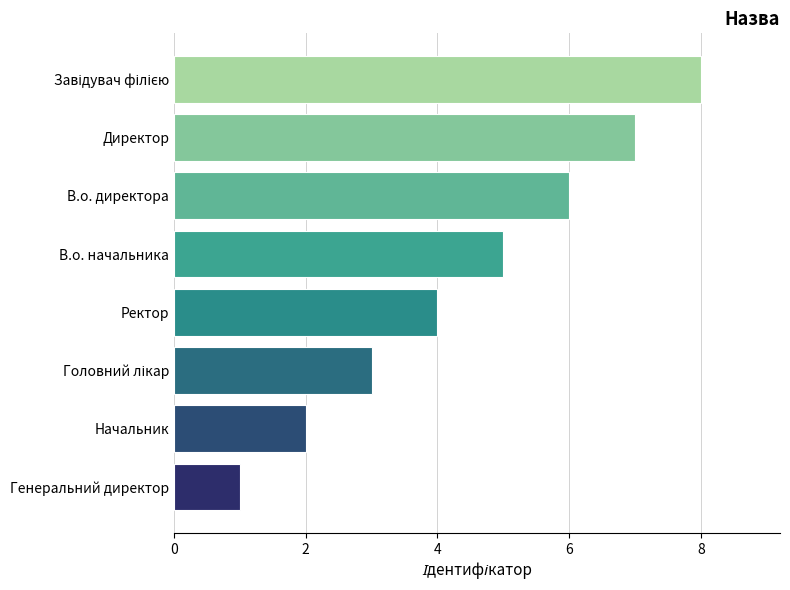

The value at Директор is 11. True or false?

False